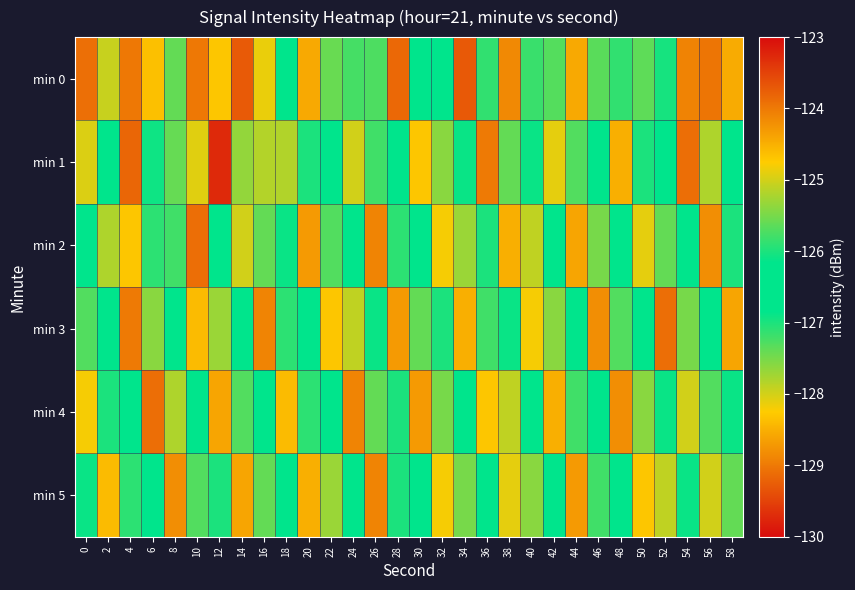

Rank the series by their maximum value, from lowest to highest.

min 3, min 4, min 5, min 2, min 1, min 0